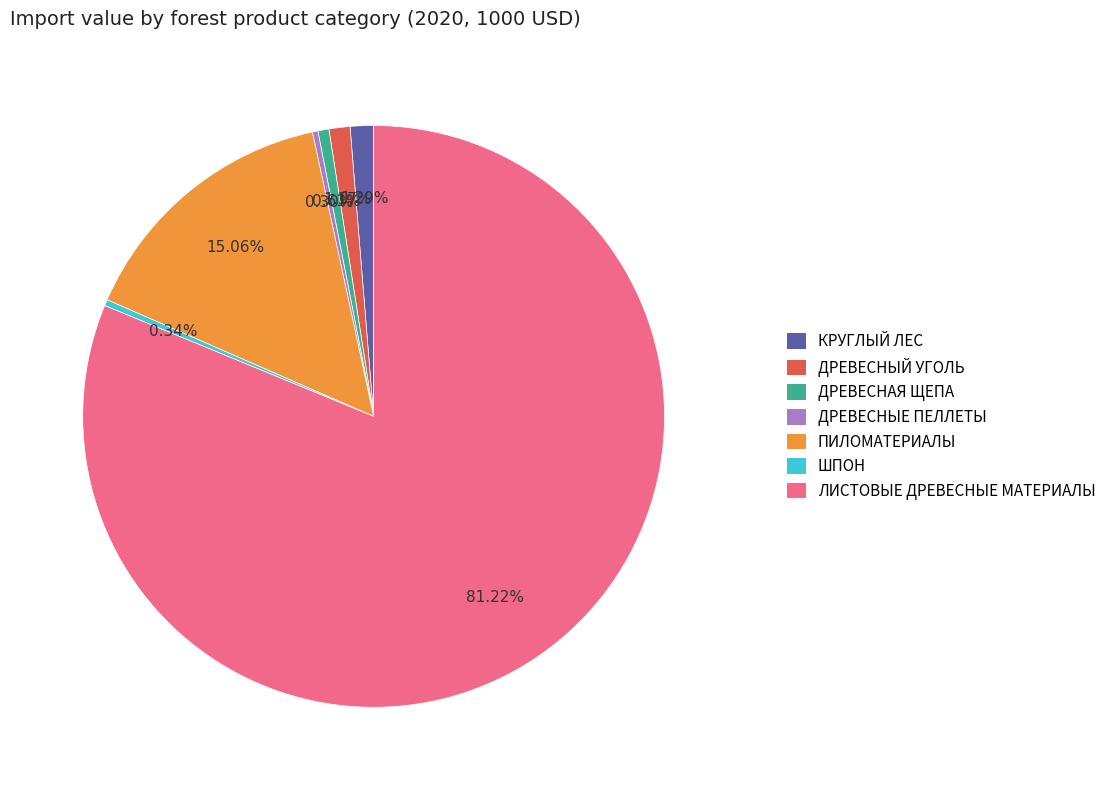

Combined, what portion of the pie is ПИЛОМАТЕРИАЛЫ and ДРЕВЕСНАЯ ЩЕПА?

15.7%